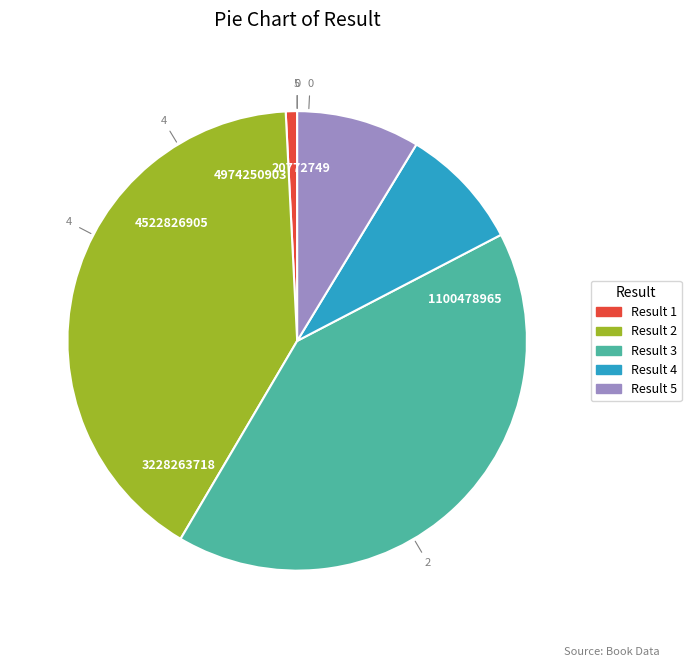

Does any single category account for the majority?

No